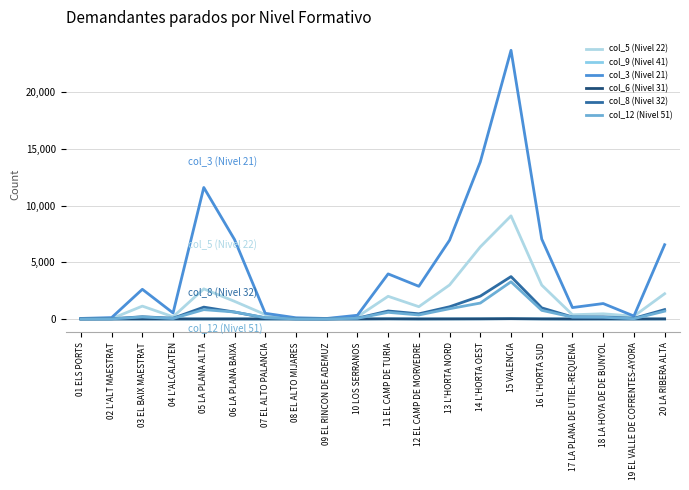

Where is the first local maximum for col_12 (Nivel 51)?

03 EL BAIX MAESTRAT